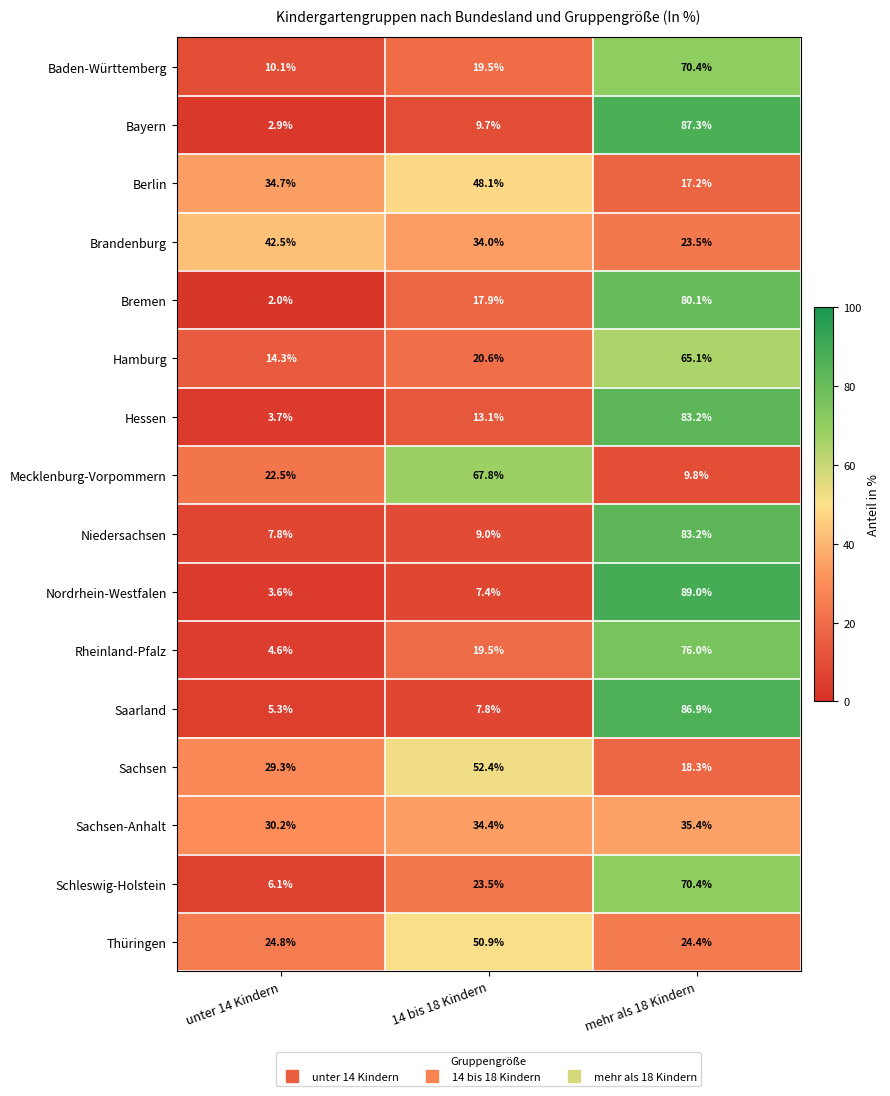

Count the number of categories in the chart.

3